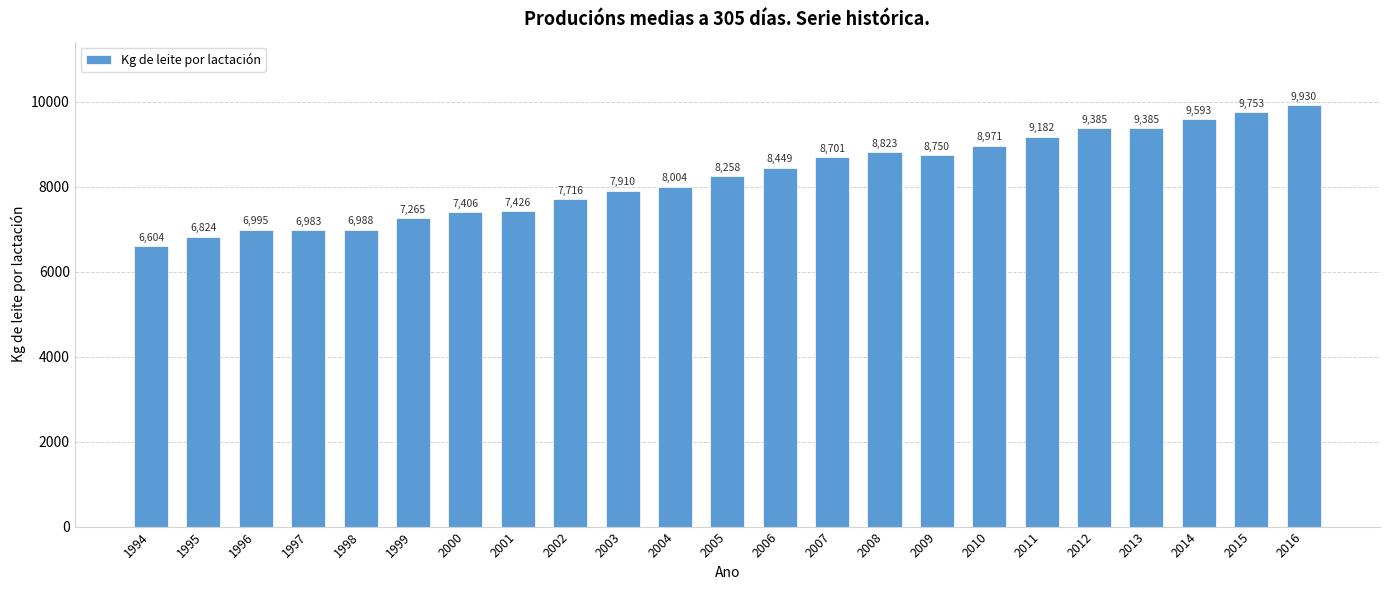

Count the number of categories in the chart.

23